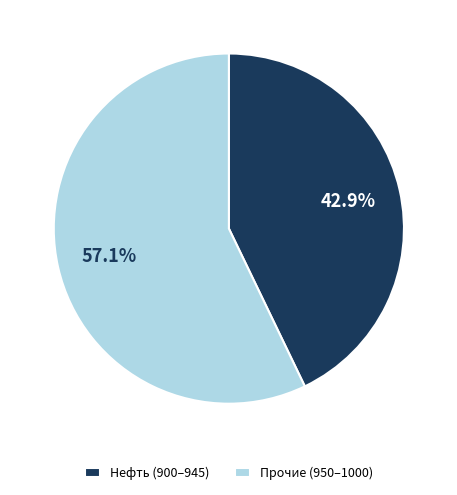

Approximately how many times larger is the value at Нефть (900–945) compared to Прочие (950–1000)?

0.8